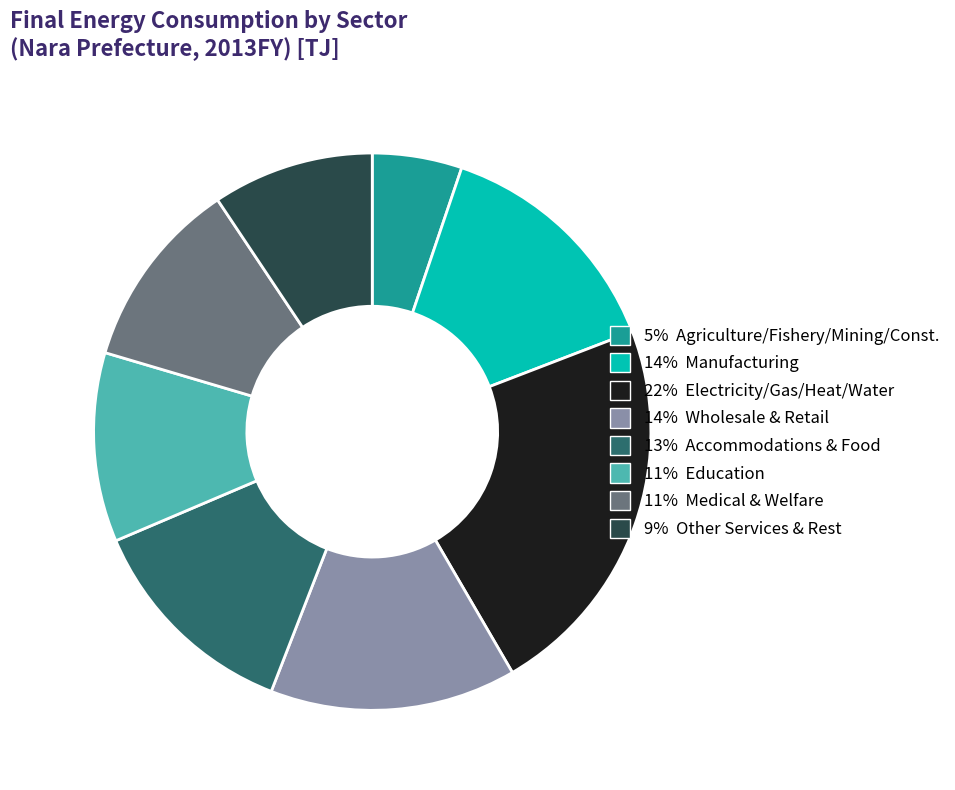

Does any single category account for the majority?

No